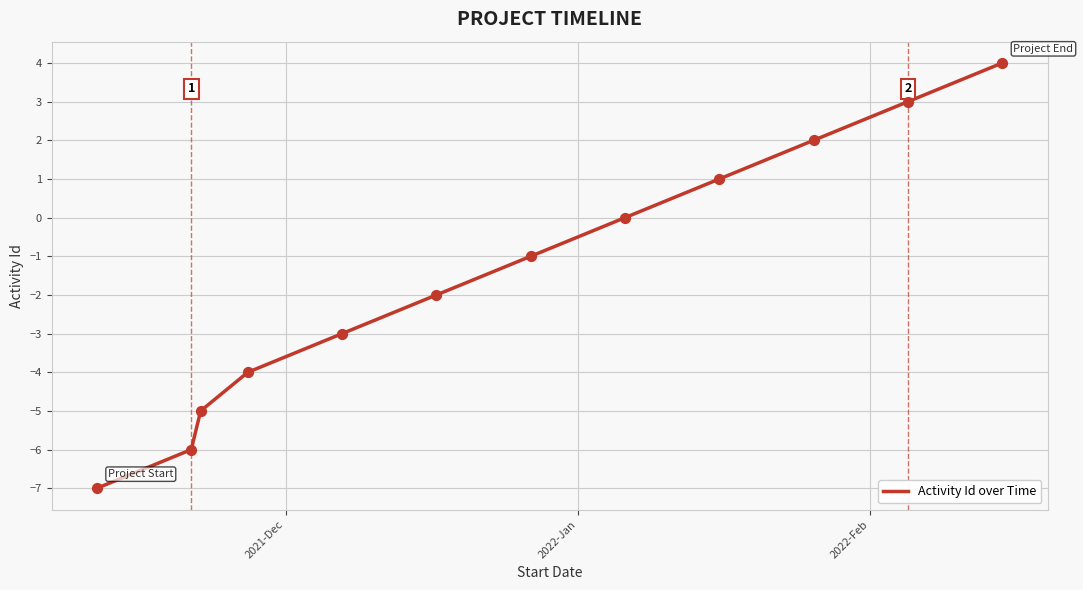

What is the difference between the maximum and minimum values?

11